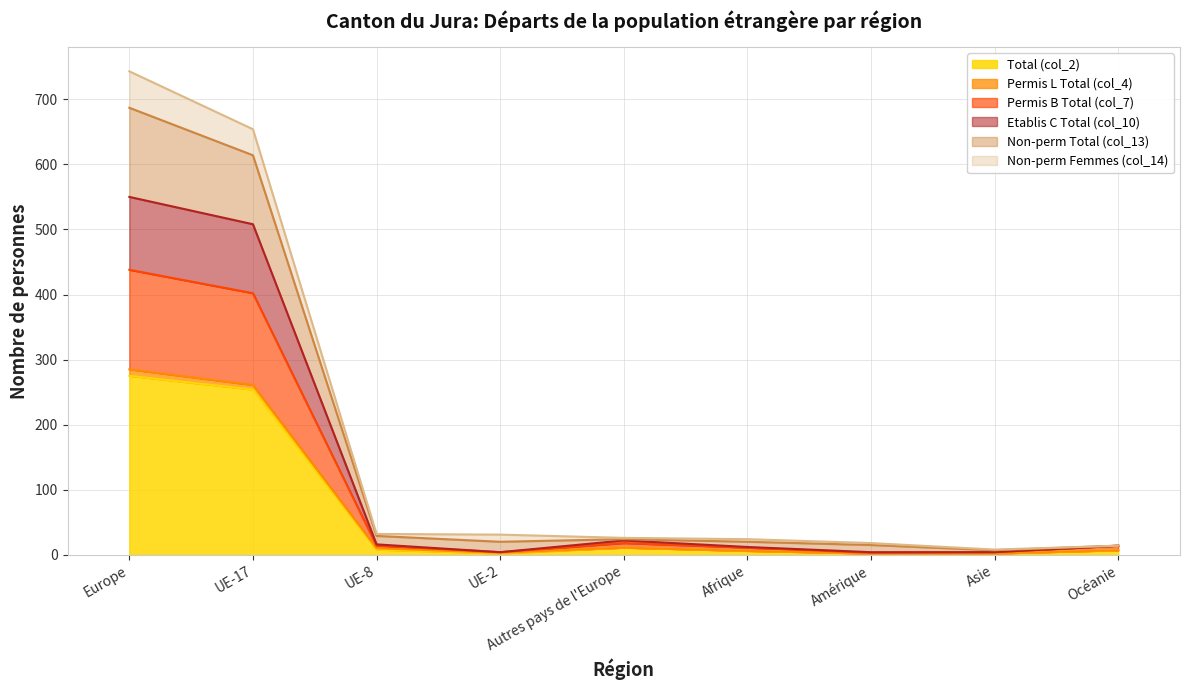

The value of Total (col_2) at Europe is 275. True or false?

True